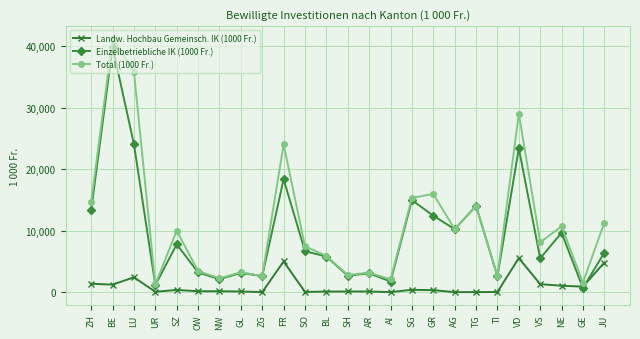

True or false: Einzelbetriebliche IK (1000 Fr.) has a value of 3065 at AR.

True